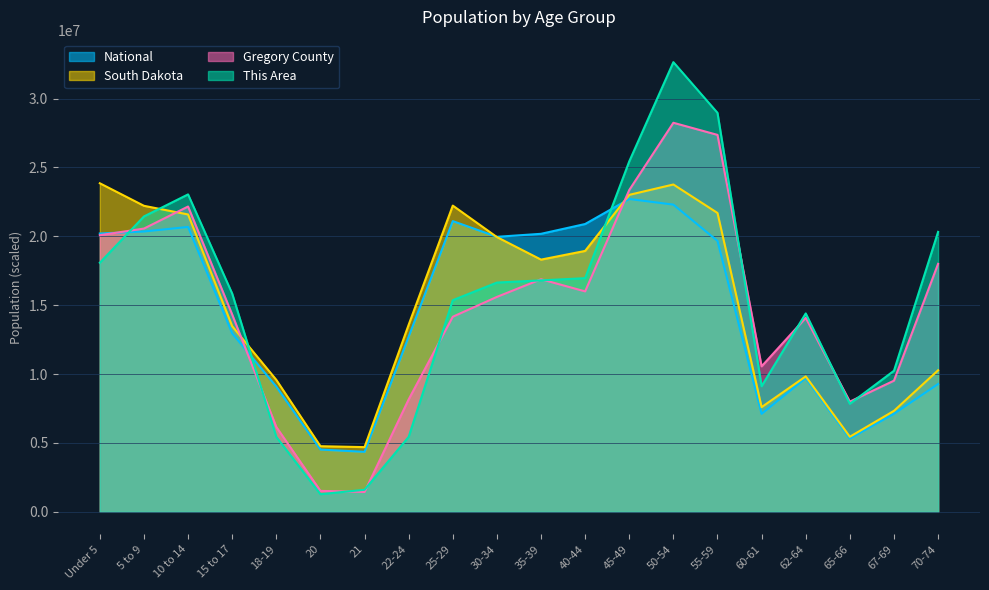

At which category does This Area reach its first local valley?

20